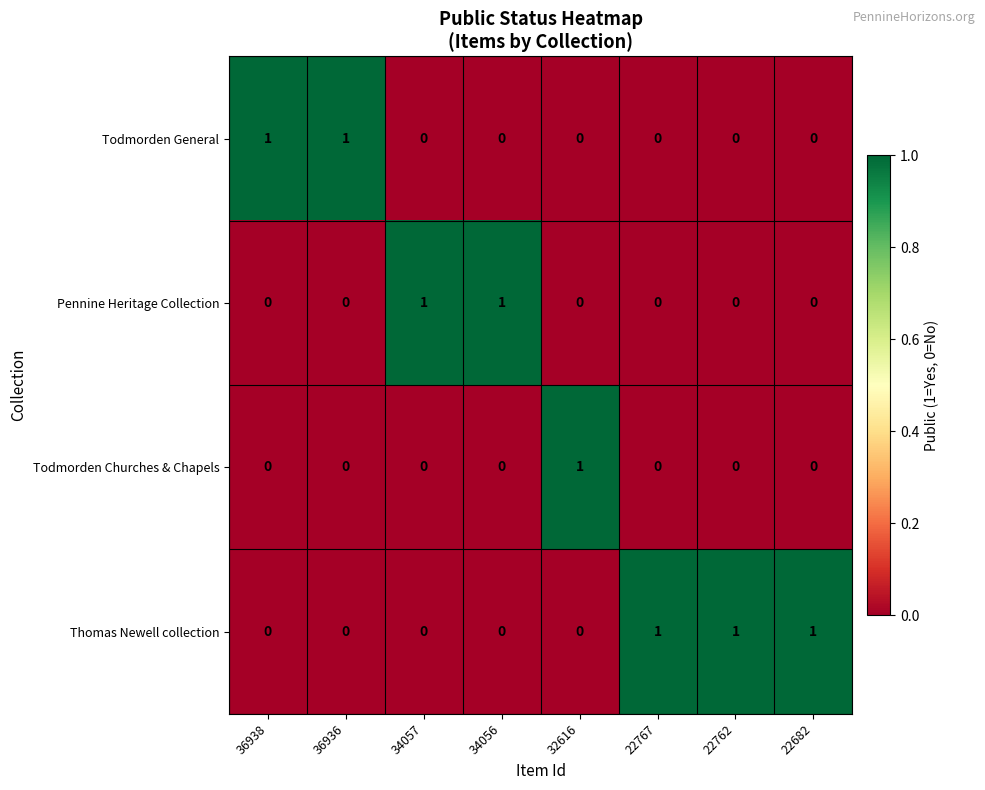

How many Pennine Heritage Collection values are between 0 and 1?

8